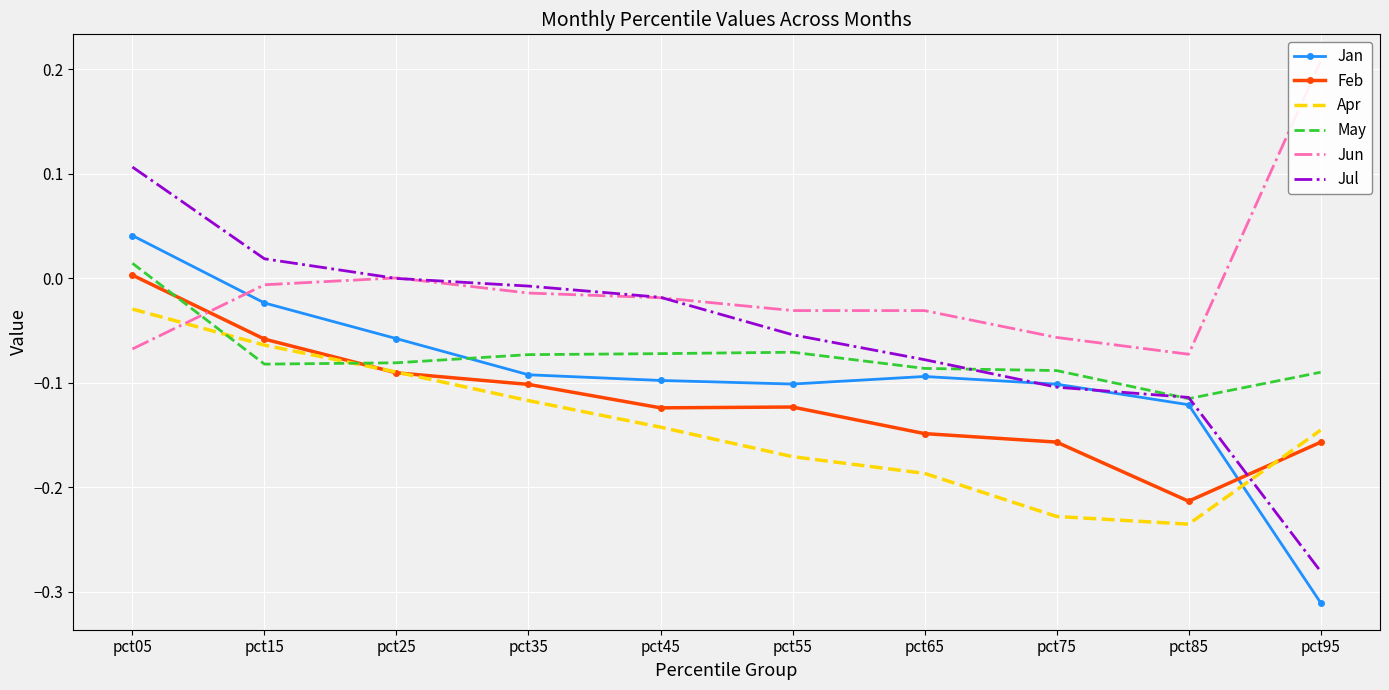

Which series has the widest spread of values?

Jul